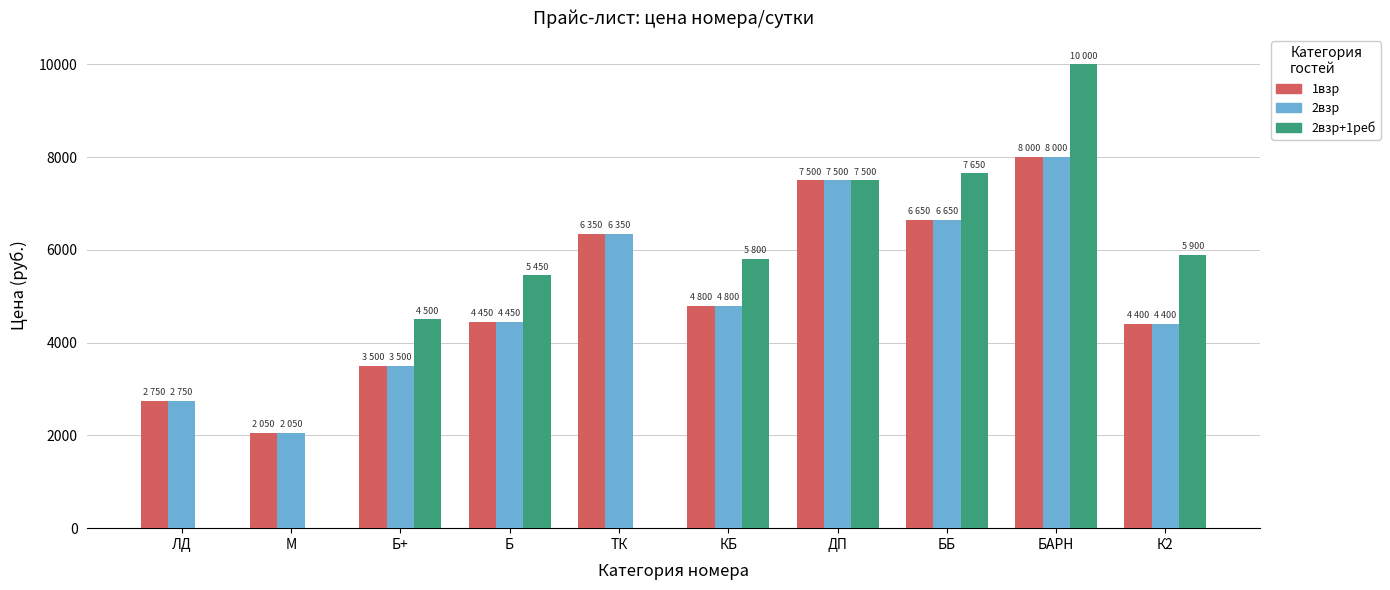

At which category does the chart reach its peak across all series?

БАРН